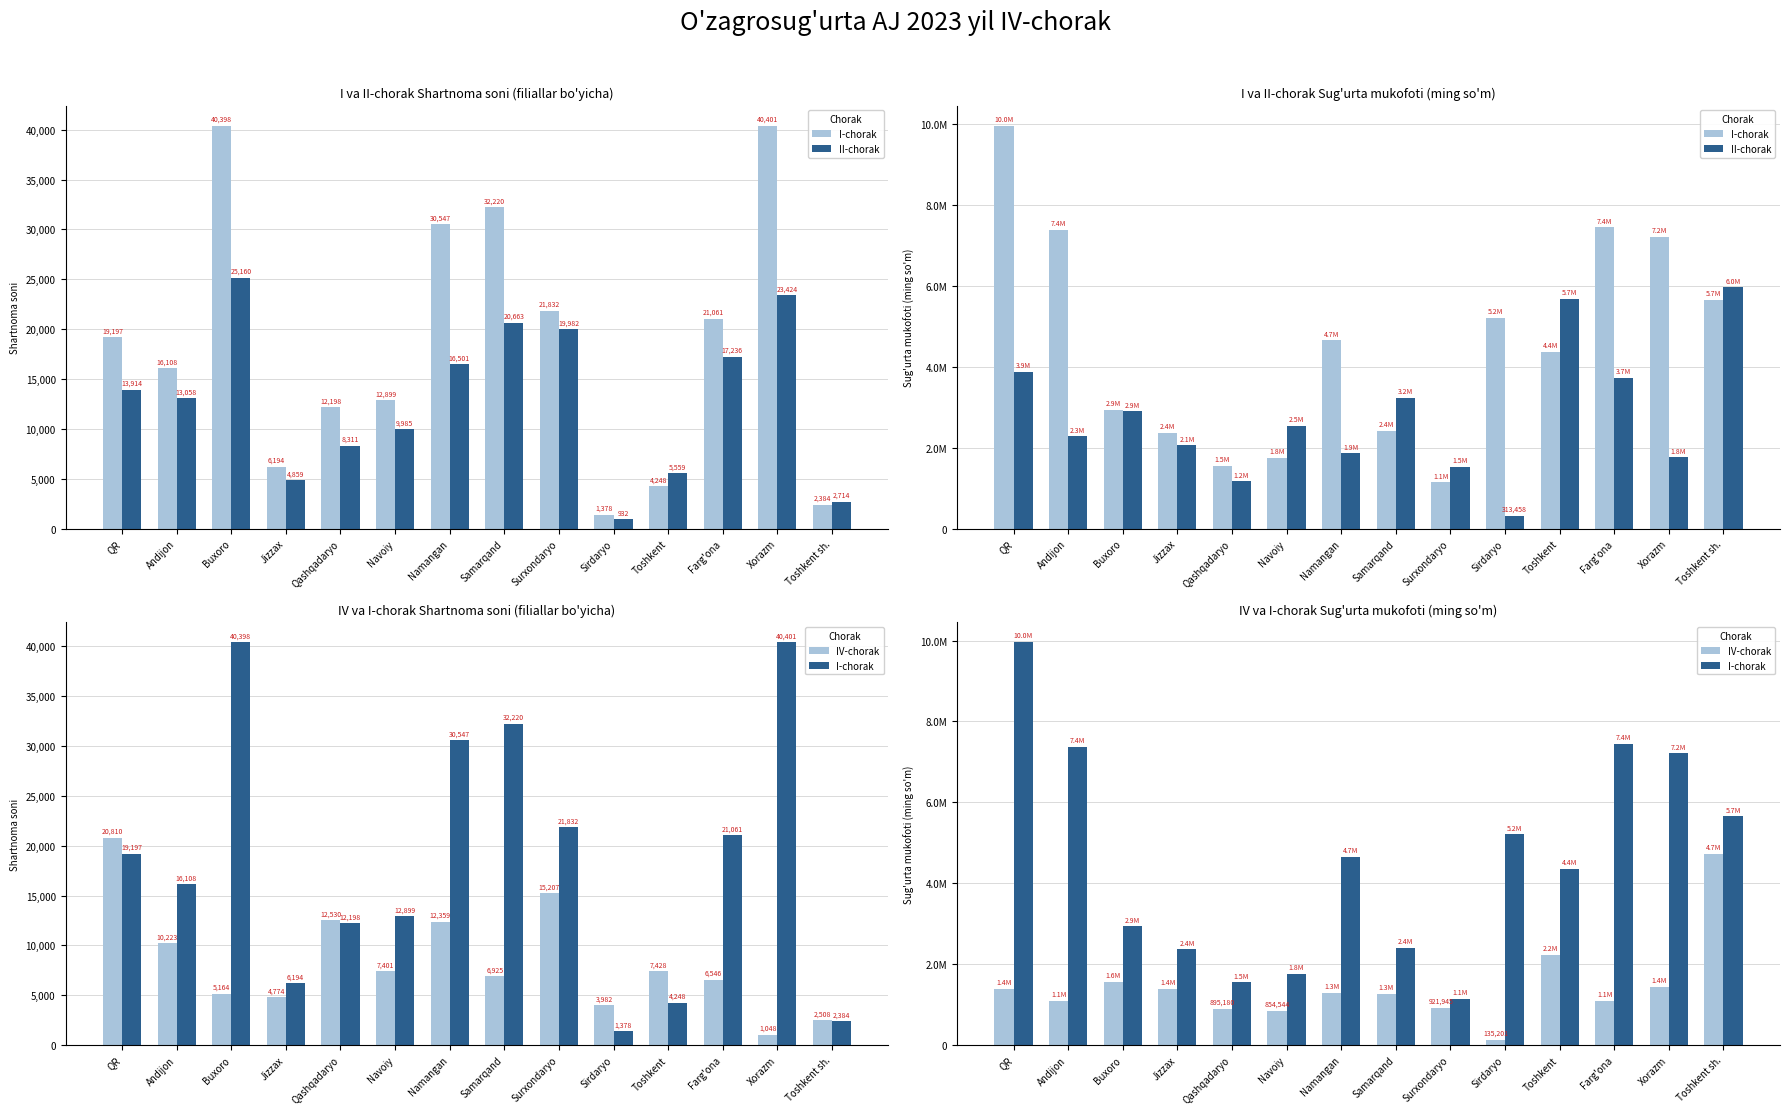

What is the value of the IV-chorak bar at the 6th from the left?

854544.7